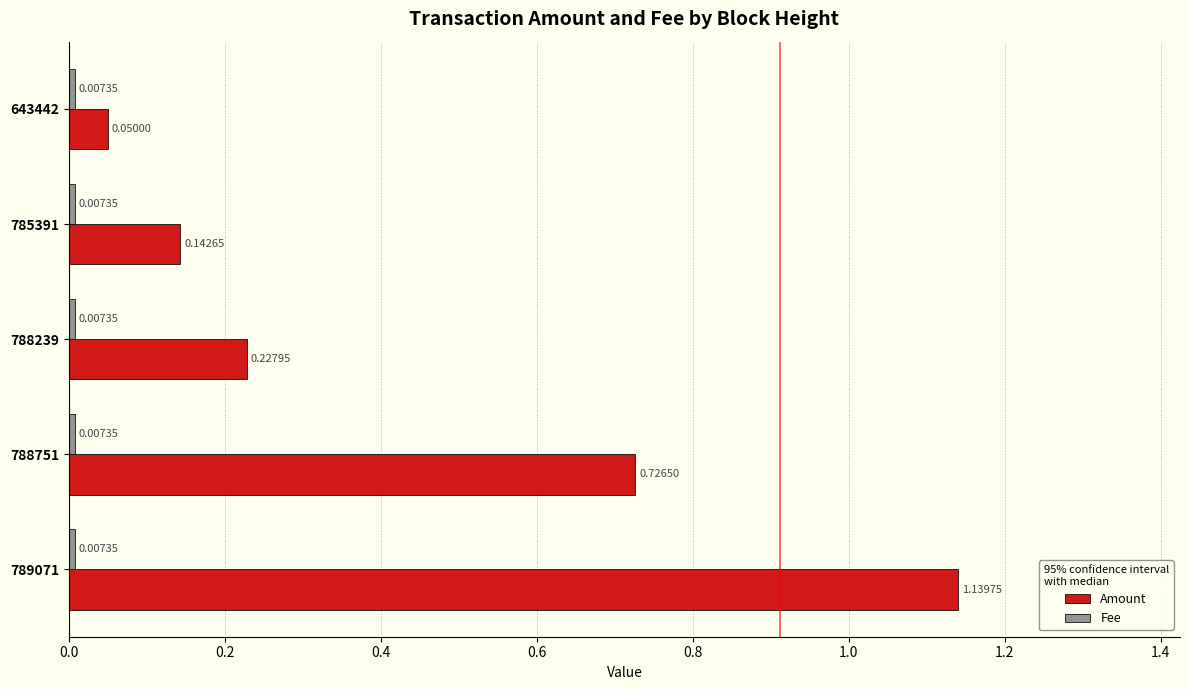

How many categories are shown in the chart?

5